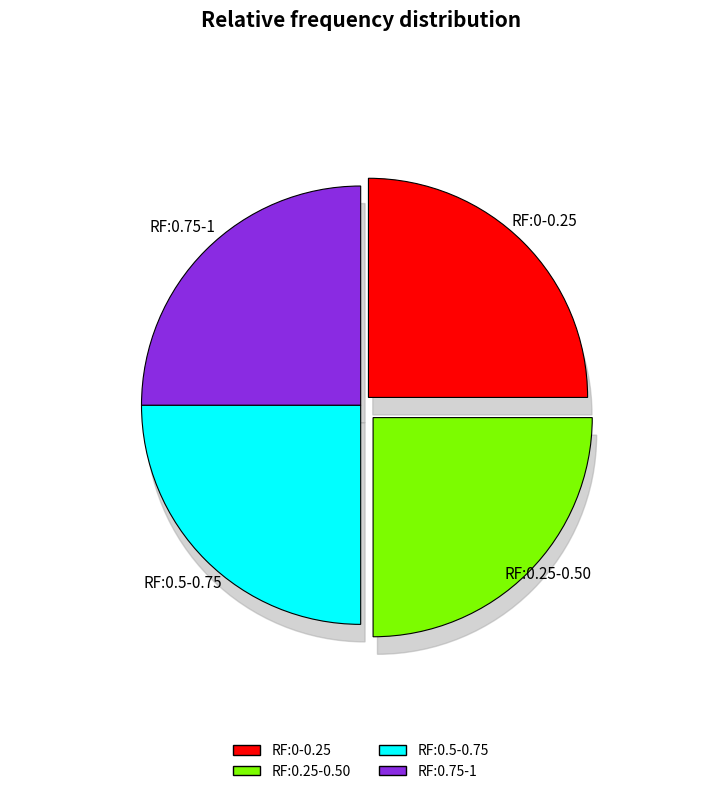

The minute_0 slice represents 38% of the pie. True or false?

True